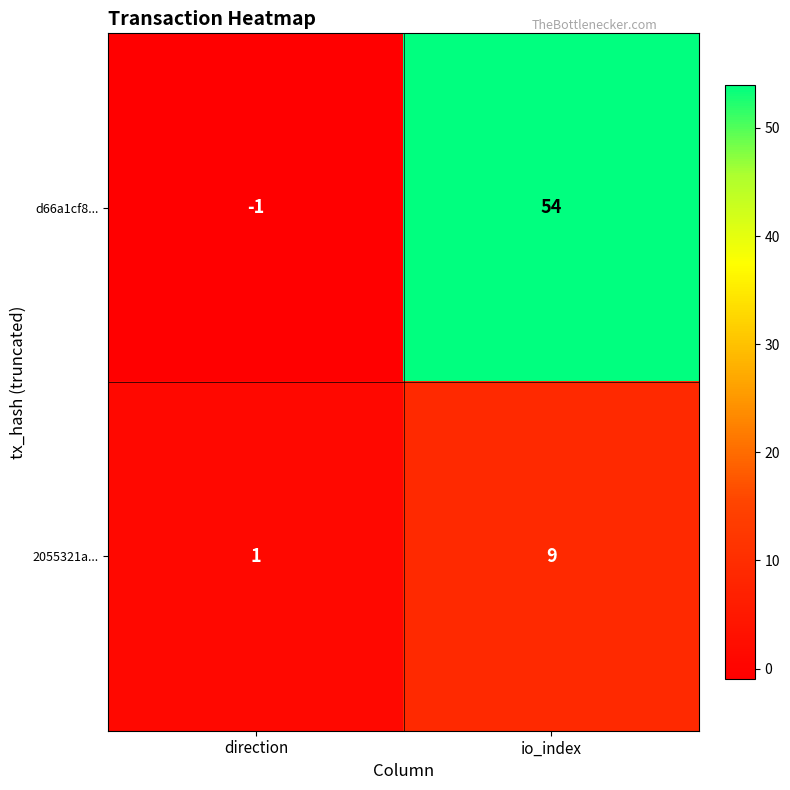

Reading left to right, list all the values displayed in this chart.

d66a1cf8...: -1	54
2055321a...: 1	9